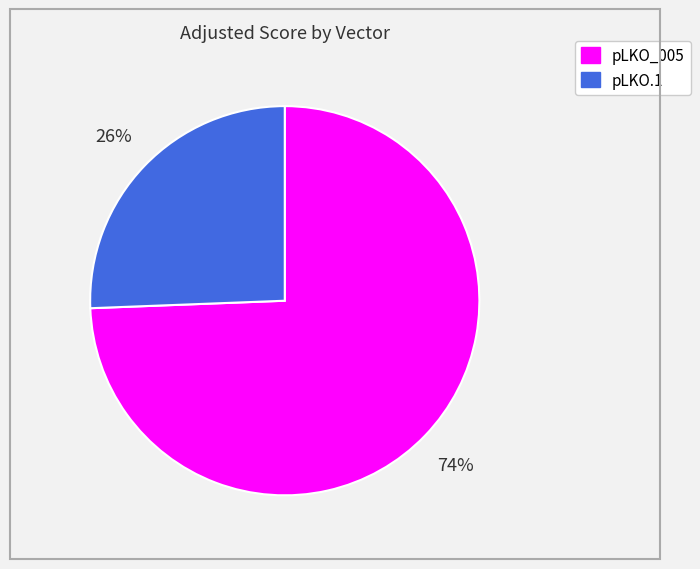

To the nearest percent, what is the average slice percentage?

50%